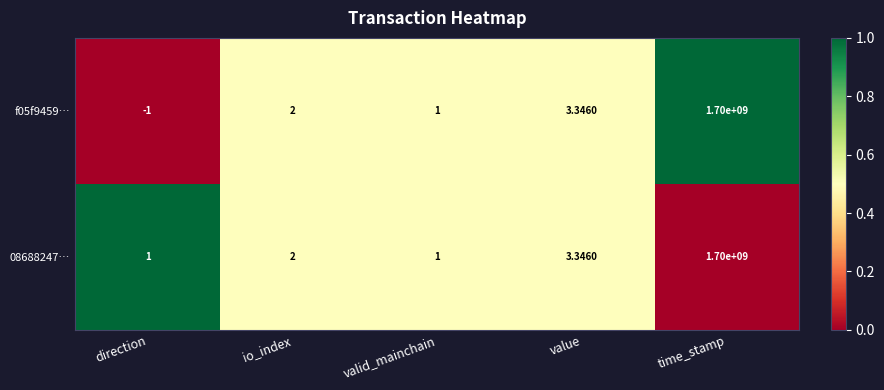

Is the value of 08688247… at direction greater than the value of f05f9459… at time_stamp?

No